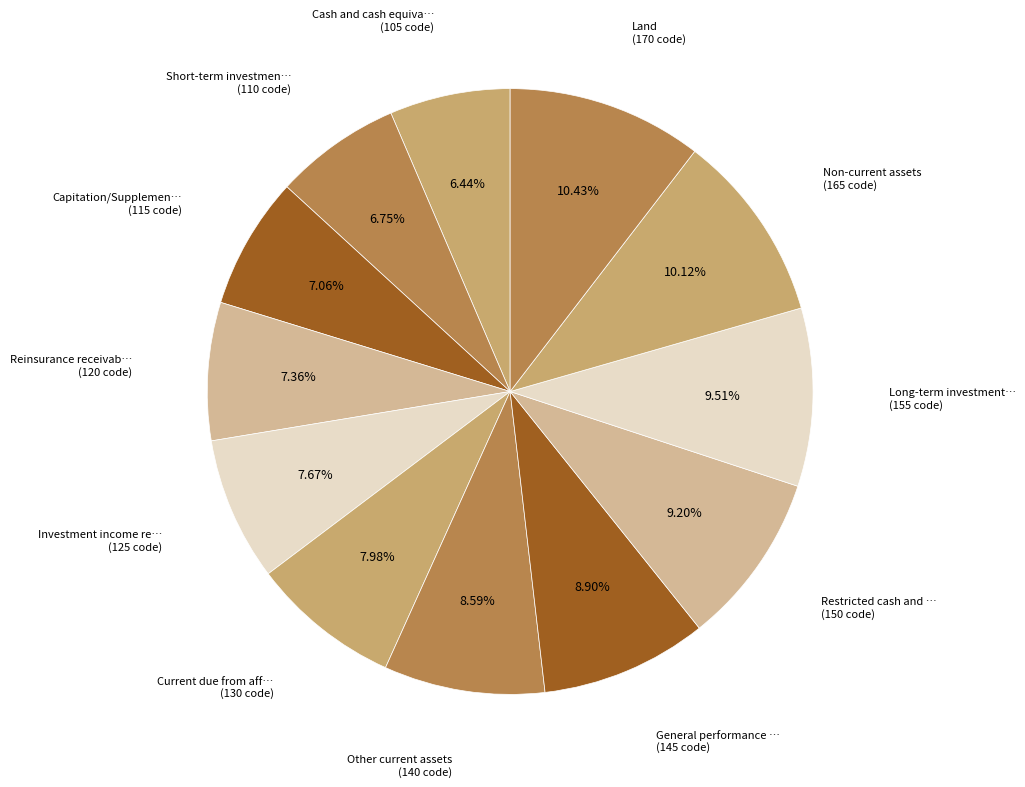

How many slices are in this pie chart?

12